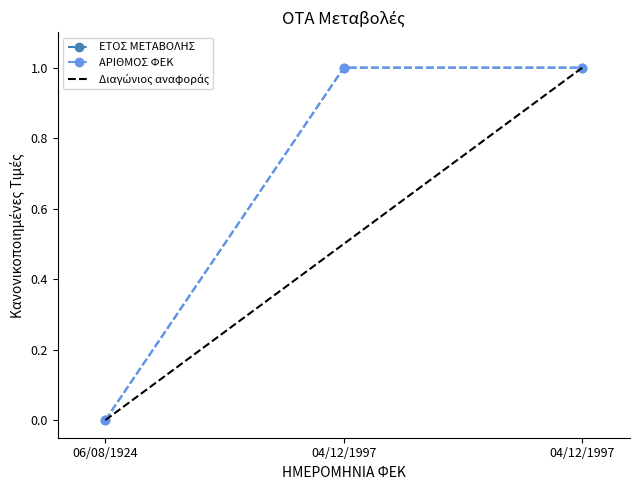

Which label corresponds to the largest value in the chart?

04/12/1997